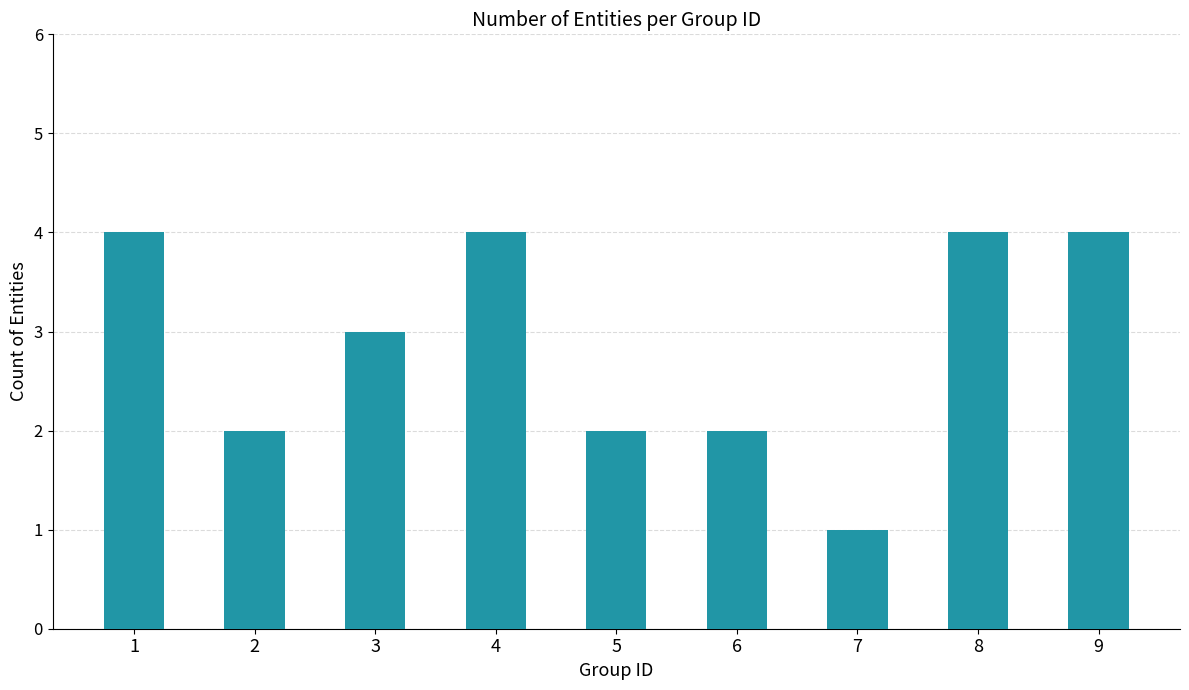

What is the value of the 9th bar from the left?

4